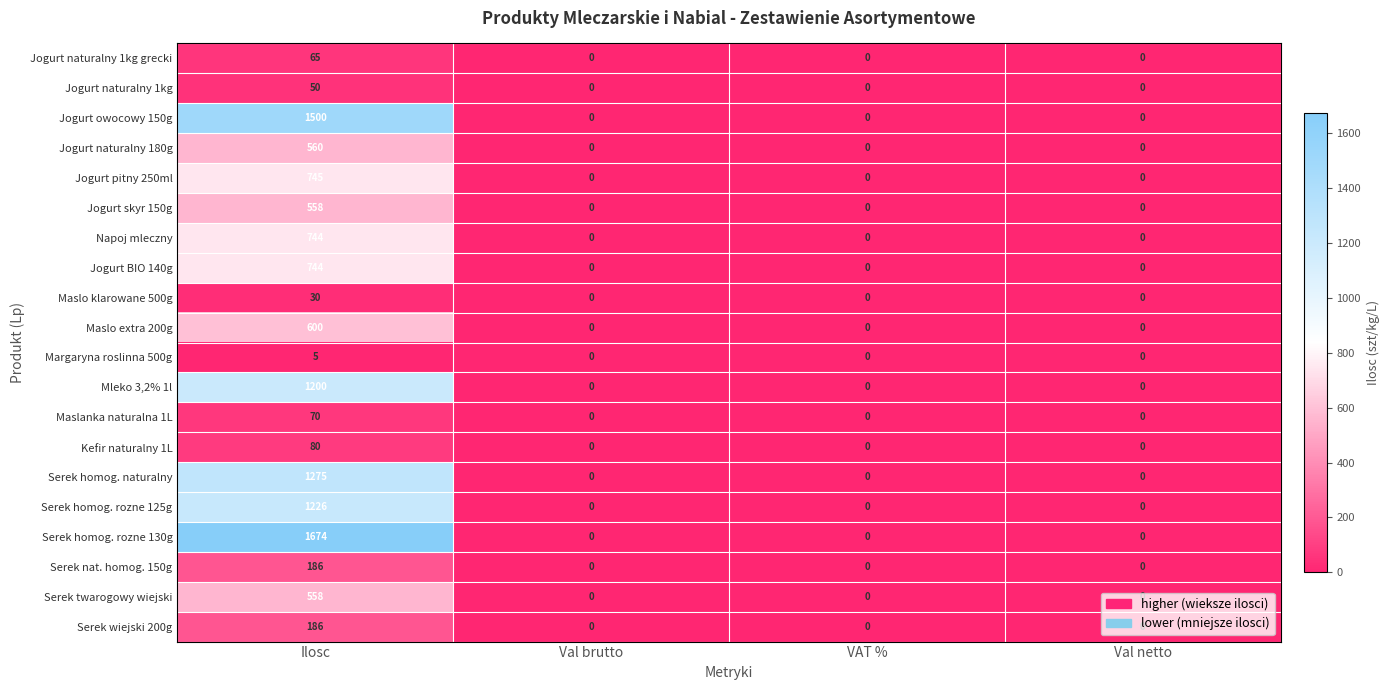

Which category has the highest value in the Serek homog. rozne 130g series?

Ilosc